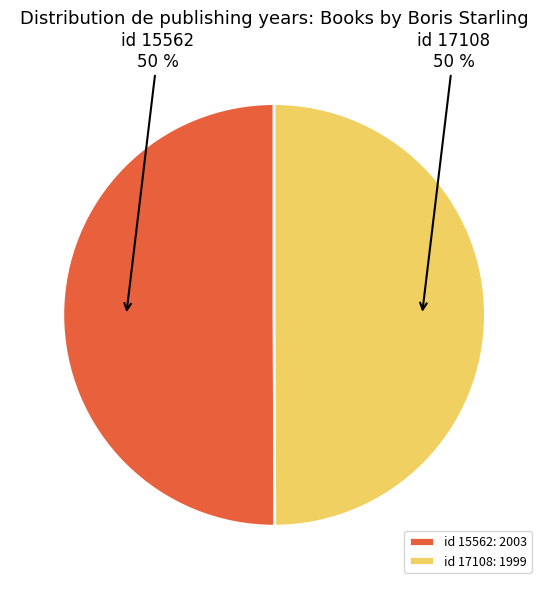

Combined, do id 15562: 2003 and id 17108: 1999 account for over 50%?

Yes